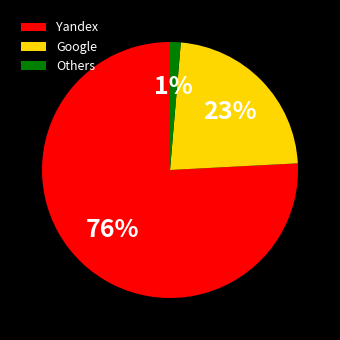

Is the sum of Others and Yandex greater than half?

Yes